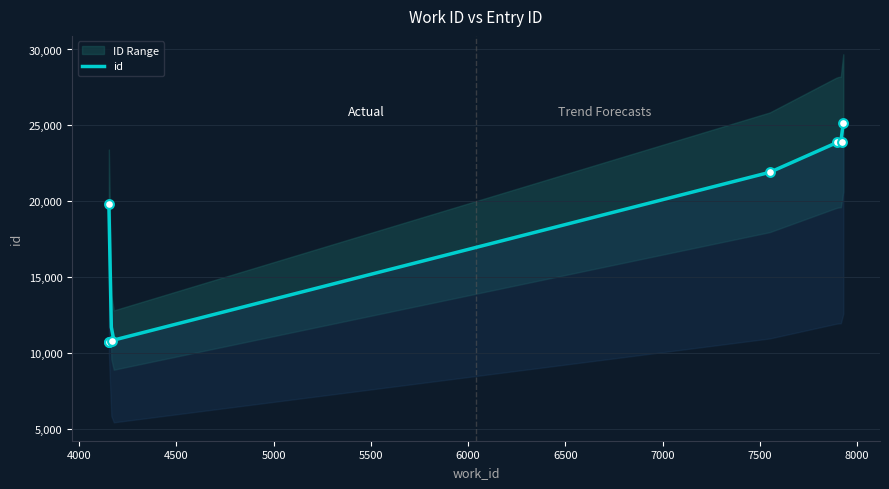

What is the change in value from 7551 to 7921?

+2008